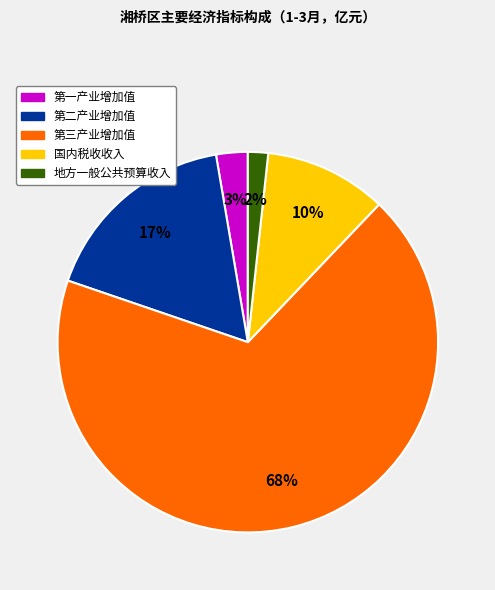

Is the sum of 地方一般公共预算收入 and 第二产业增加值 greater than half?

No